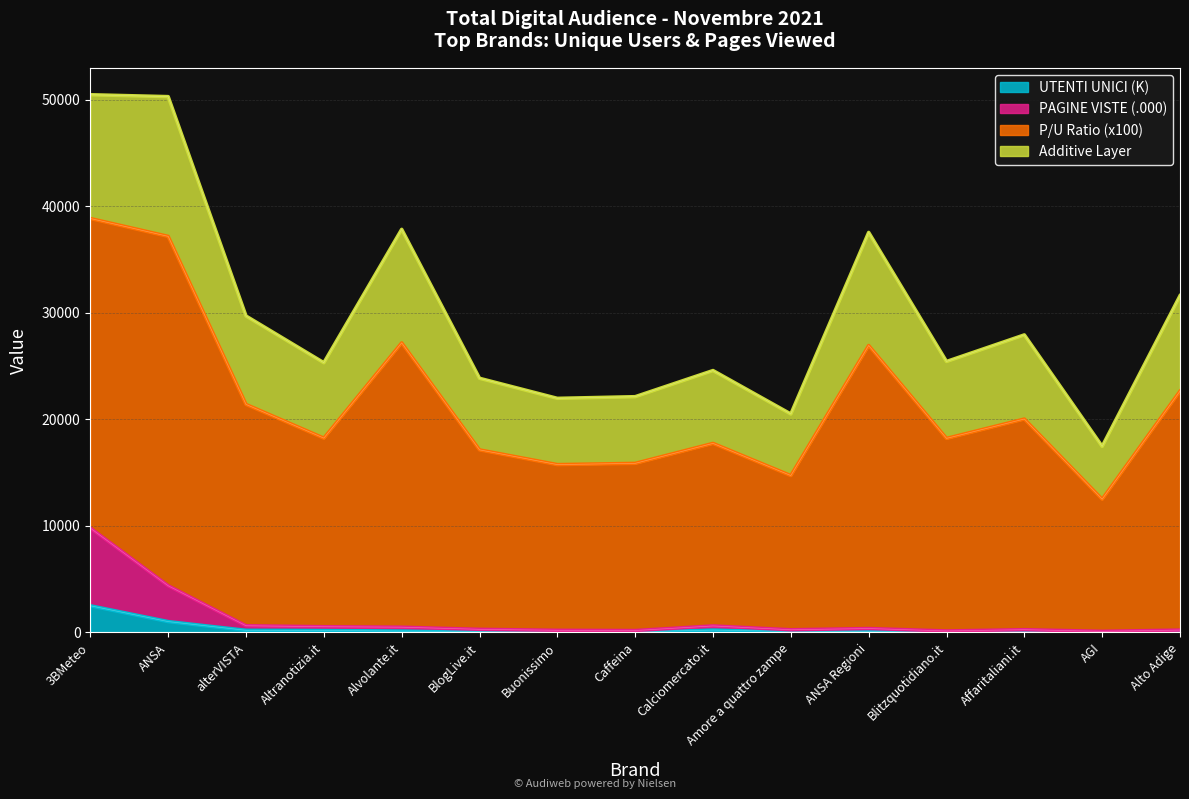

What is the difference between the maximum and minimum values in the UTENTI UNICI - Organico series?

2459